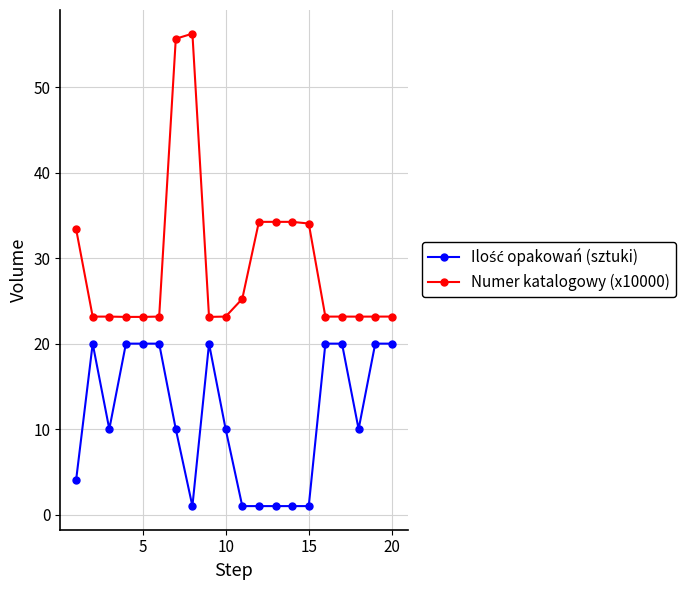

At how many categories does at least one series exceed 31?

7